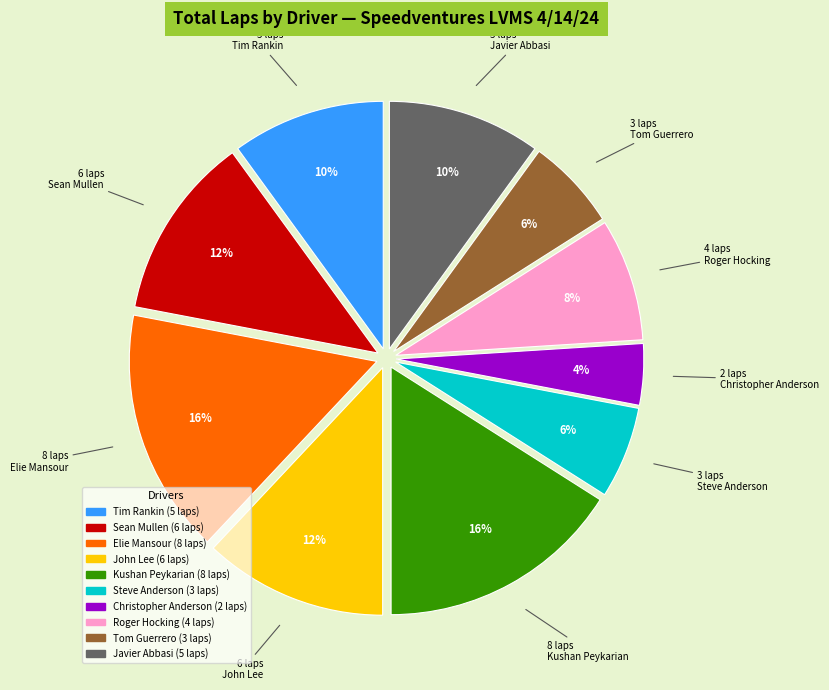

Between Kushan Peykarian and Sean Mullen, which is larger?

Kushan Peykarian